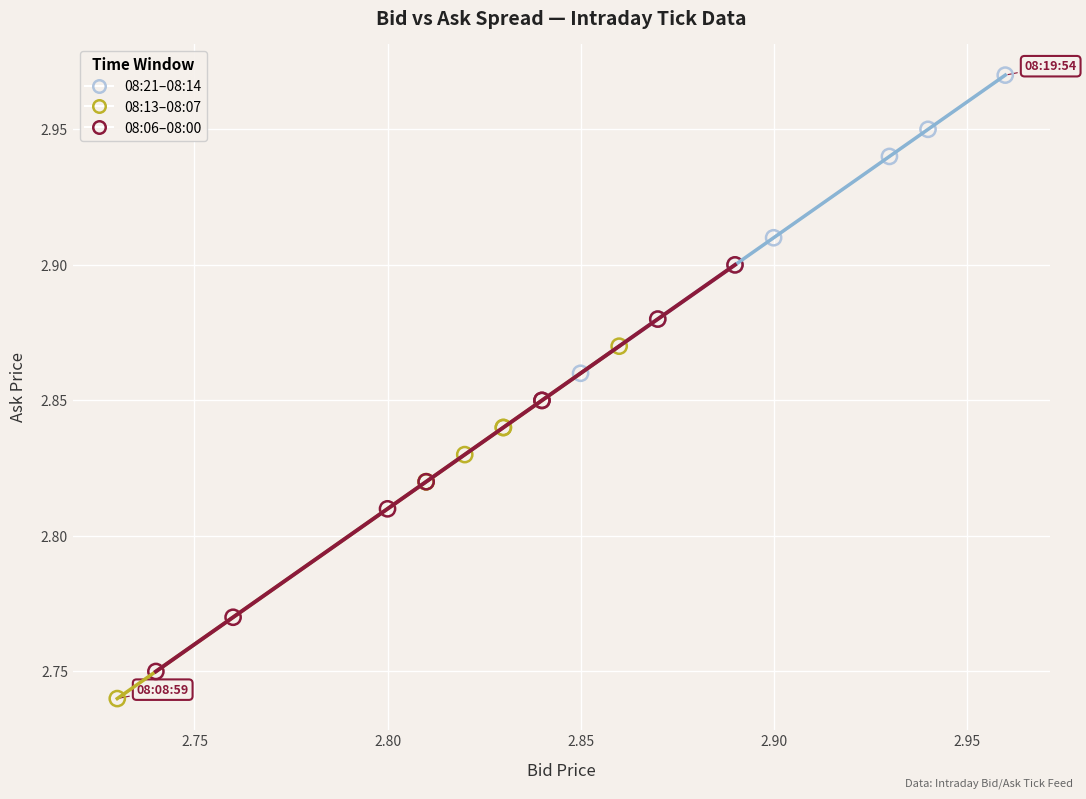

Which series reaches the minimum Y coordinate?

08:13–08:07